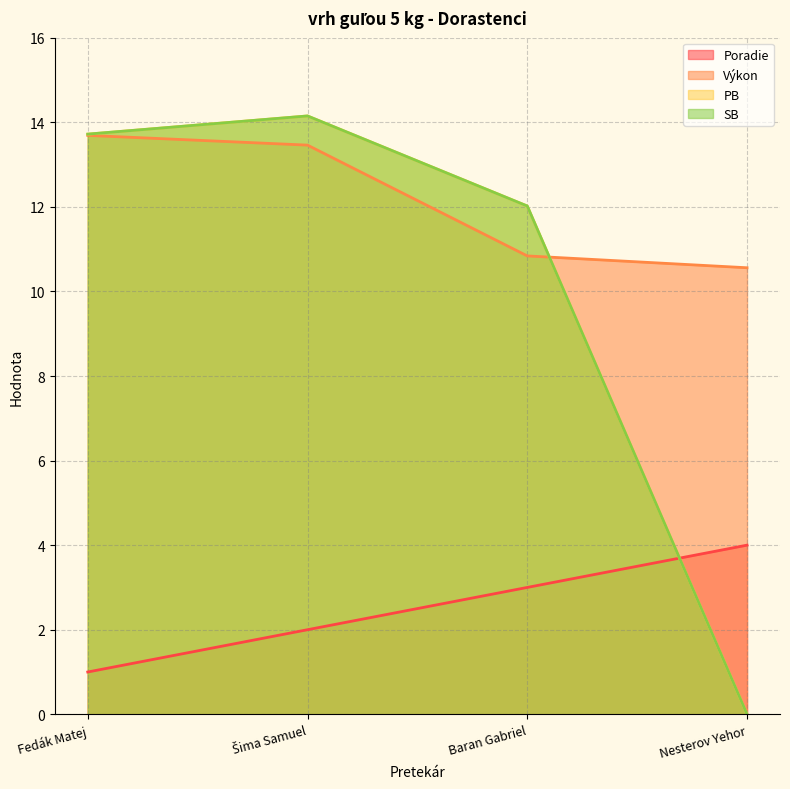

What is the difference between the maximum and minimum values in the SB series?

14.2